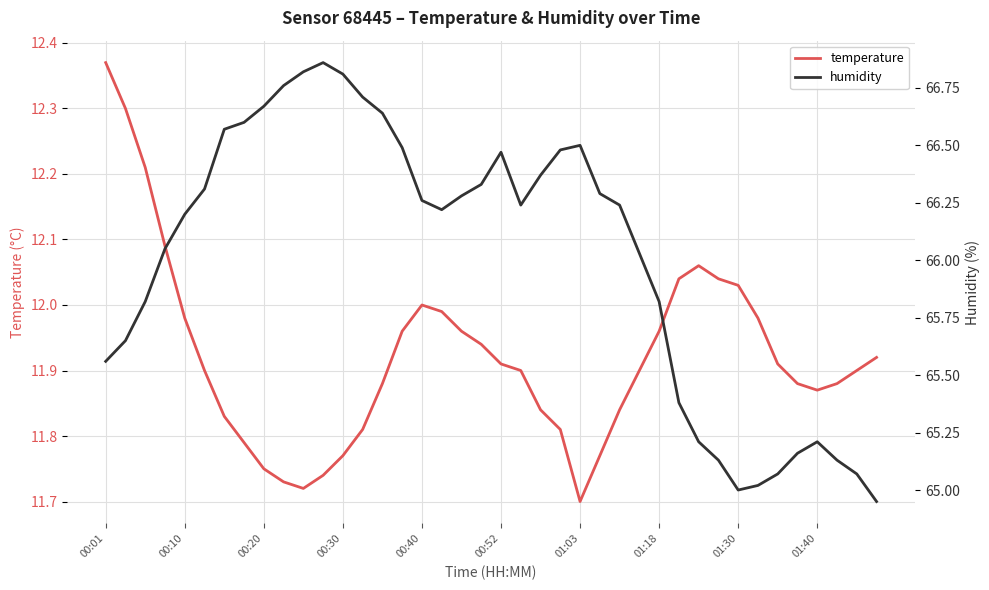

What is the sum of the temperature values at 17 and 15?

24.0